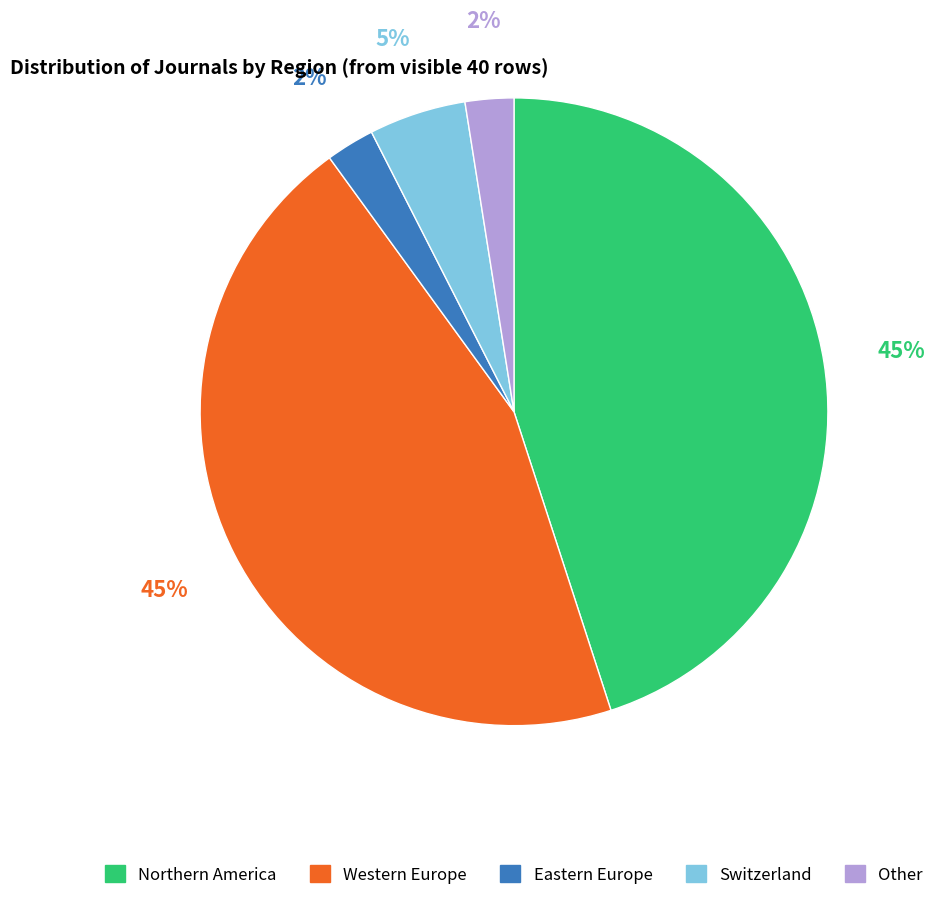

To the nearest percent, what is the difference between the largest and smallest slice percentages?

43%